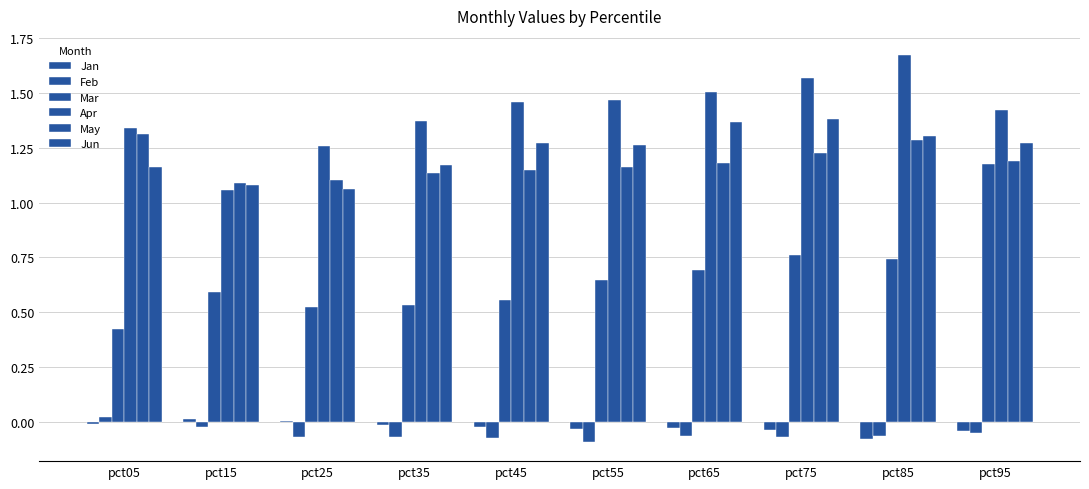

Count the number of data series in this chart.

6